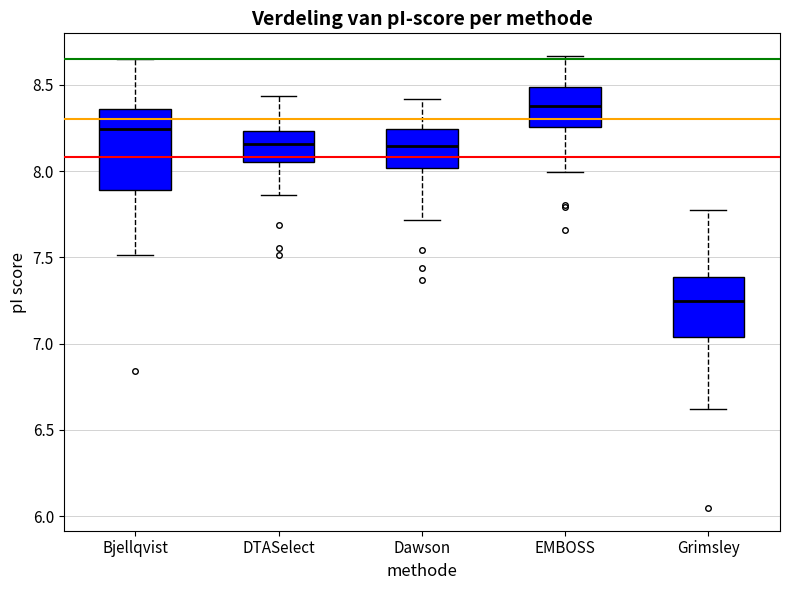

Reading left to right, read every box against the y-axis: the position of its median line, the range the box covers, and the ends of its whiskers. The values are not printed on the chart, so give them approximately, as read against the axis.

Bjellqvist: median 8.25, box 7.90 to 8.35, whiskers 7.50 to 8.65
DTASelect: median 8.15, box 8.05 to 8.25, whiskers 7.85 to 8.45
Dawson: median 8.15, box 8.00 to 8.25, whiskers 7.70 to 8.40
EMBOSS: median 8.40, box 8.25 to 8.50, whiskers 8.00 to 8.65
Grimsley: median 7.25, box 7.05 to 7.40, whiskers 6.60 to 7.80